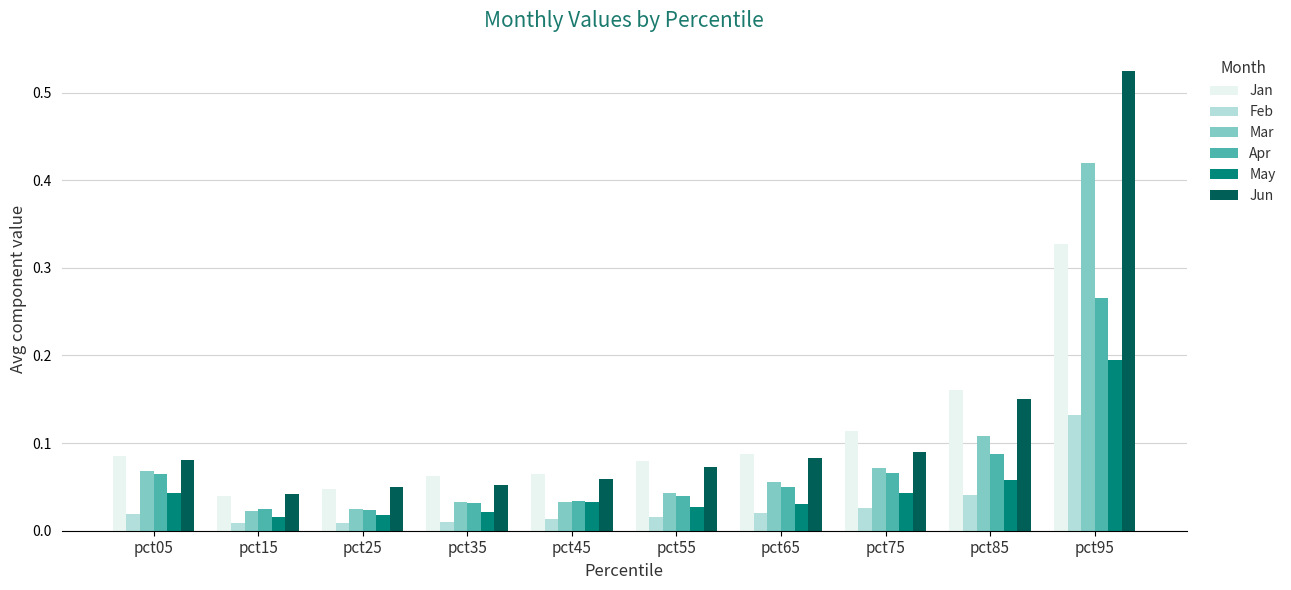

Is it true that Jan equals 0.5 at pct95?

False